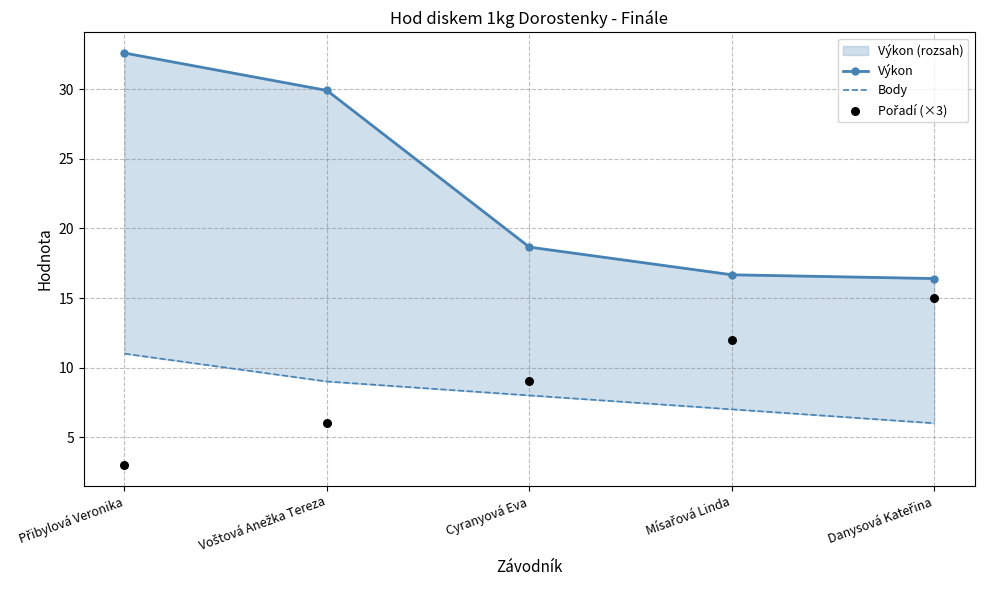

What are all the series names shown in the legend?

Výkon, Body, Pořadí (×3)